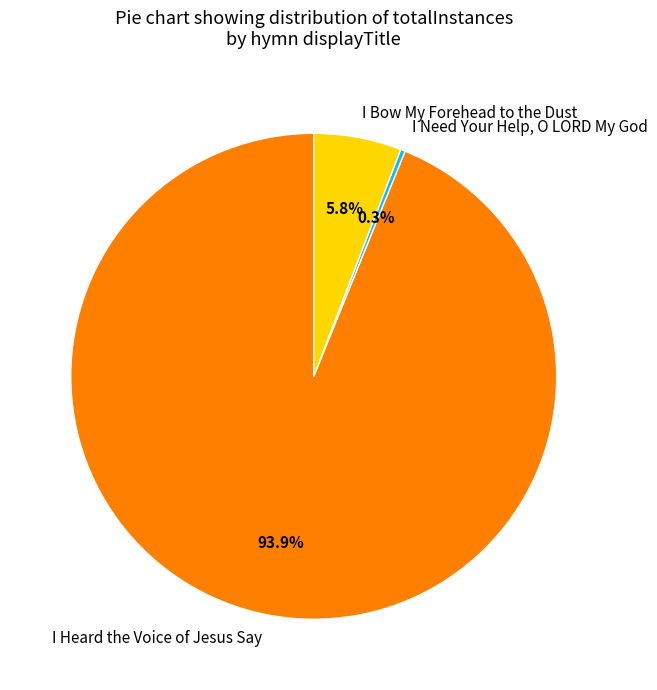

Does I Heard the Voice of Jesus Say represent more than half of the total?

Yes